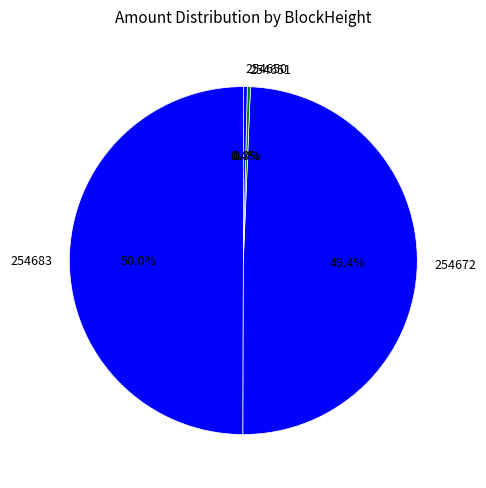

To the nearest percent, what is the average slice percentage?

25%